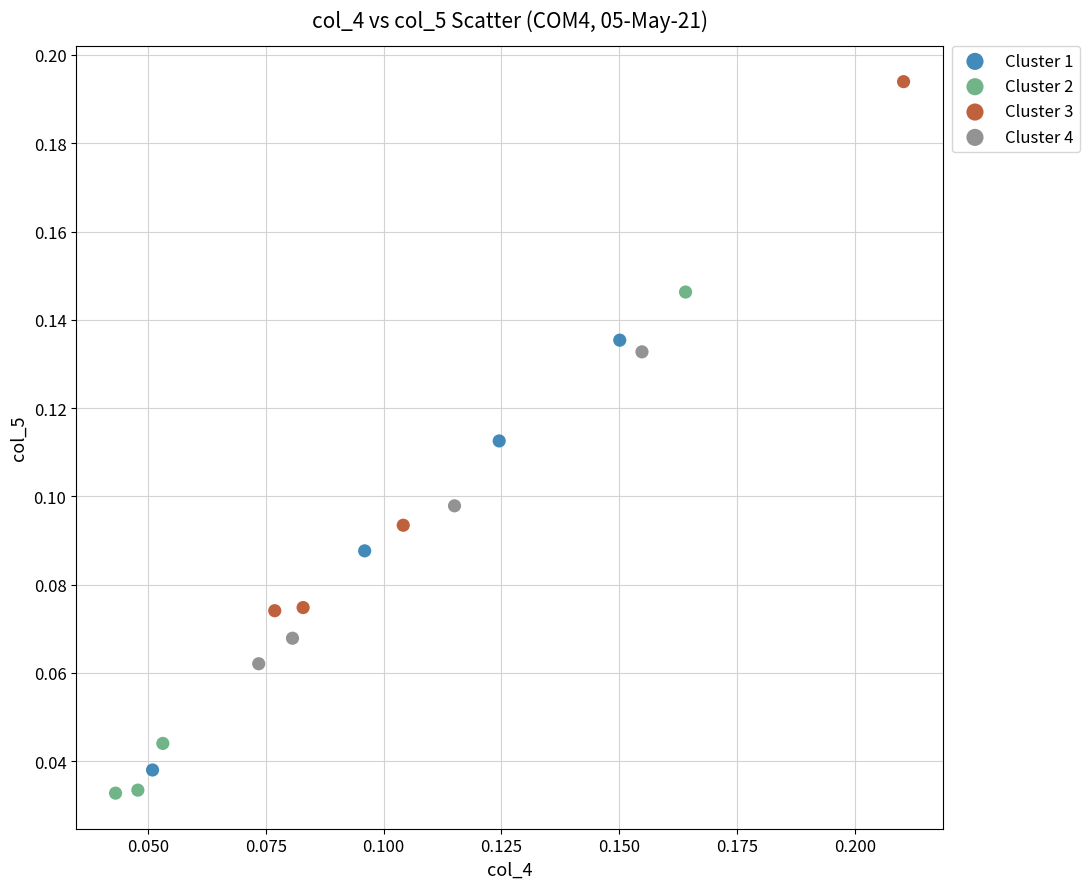

Which series reaches the maximum Y coordinate?

Cluster 3